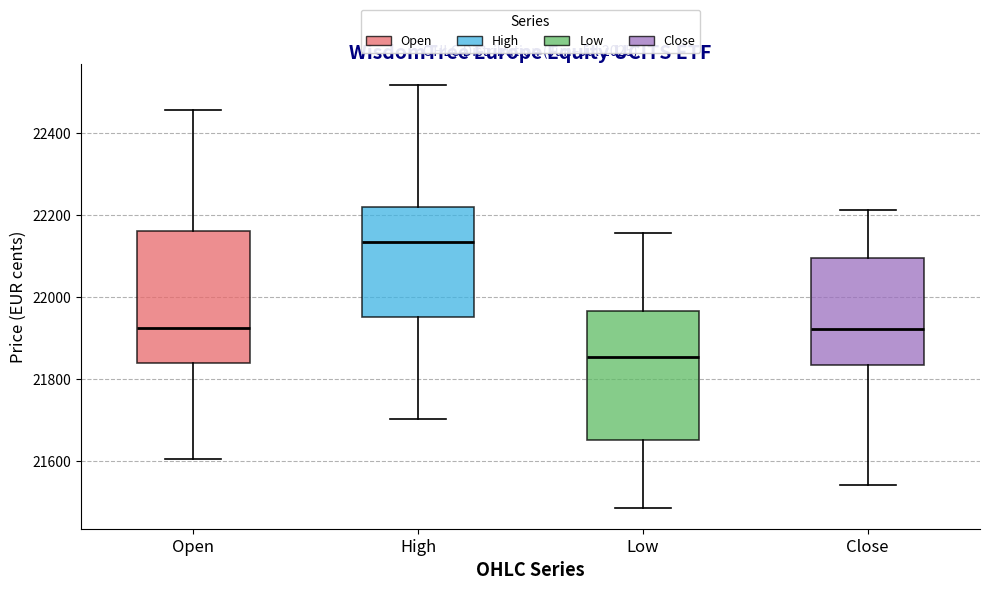

Reading left to right, transcribe this box plot: for each box, give where its median line is, the range the box spans, and where its two whiskers end, as read against the y-axis. The values are not printed on the chart, so give them approximately, as read against the axis.

Open: median 21920, box 21840 to 22160, whiskers 21600 to 22460
High: median 22140, box 21960 to 22220, whiskers 21700 to 22520
Low: median 21860, box 21660 to 21960, whiskers 21480 to 22160
Close: median 21920, box 21840 to 22100, whiskers 21540 to 22220